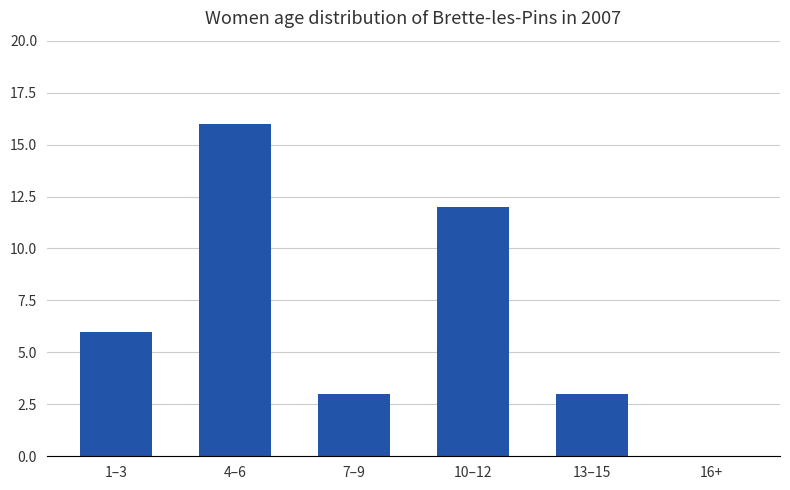

At which category does the chart reach its peak across all series?

4–6